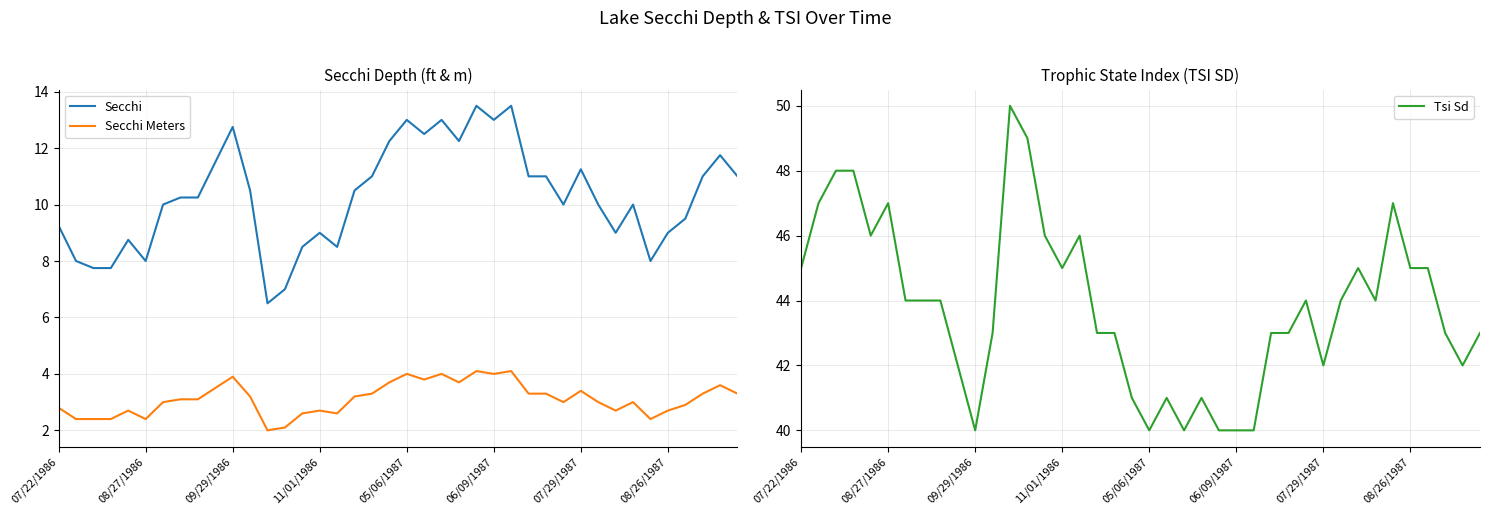

Is this an area chart (filled region under the line)?

No